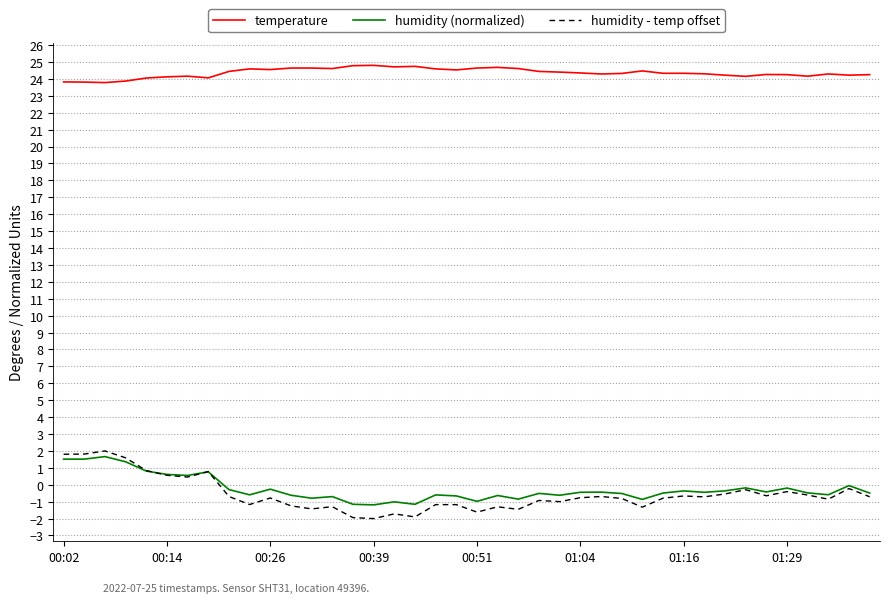

What is the minimum value shown in the chart?

-2.0